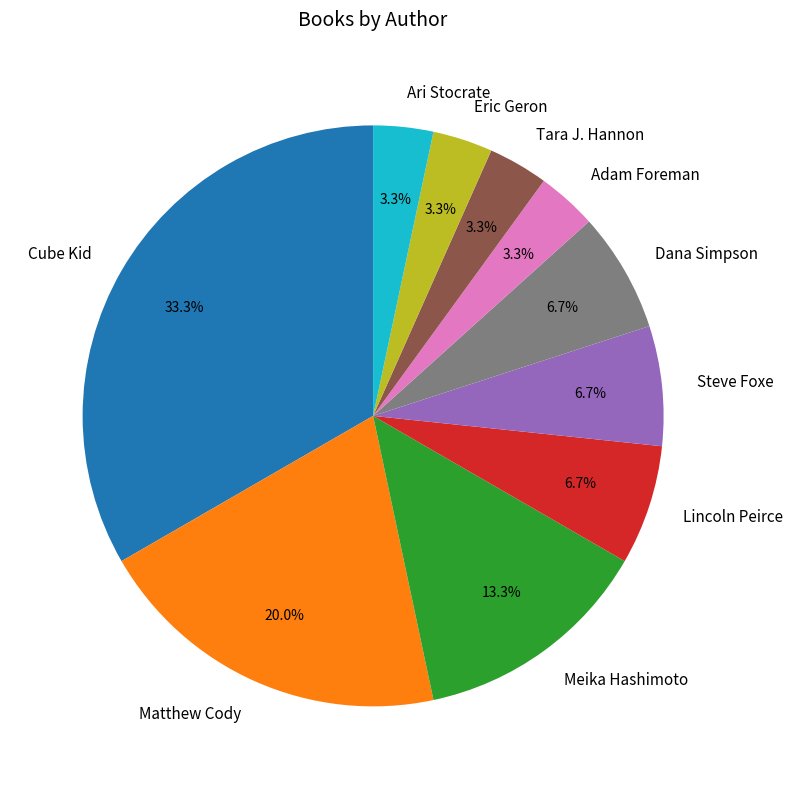

True or false: Matthew Cody accounts for 34% of the total.

False